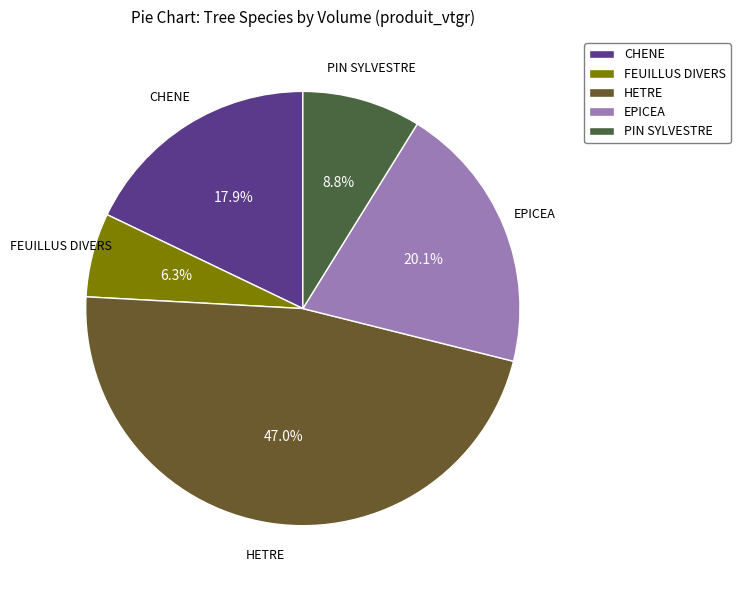

Which has a higher value, EPICEA or FEUILLUS DIVERS?

EPICEA